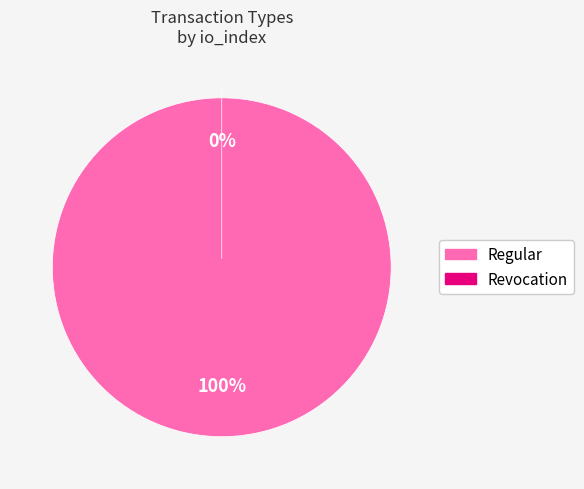

The Regular slice represents 89% of the pie. True or false?

False